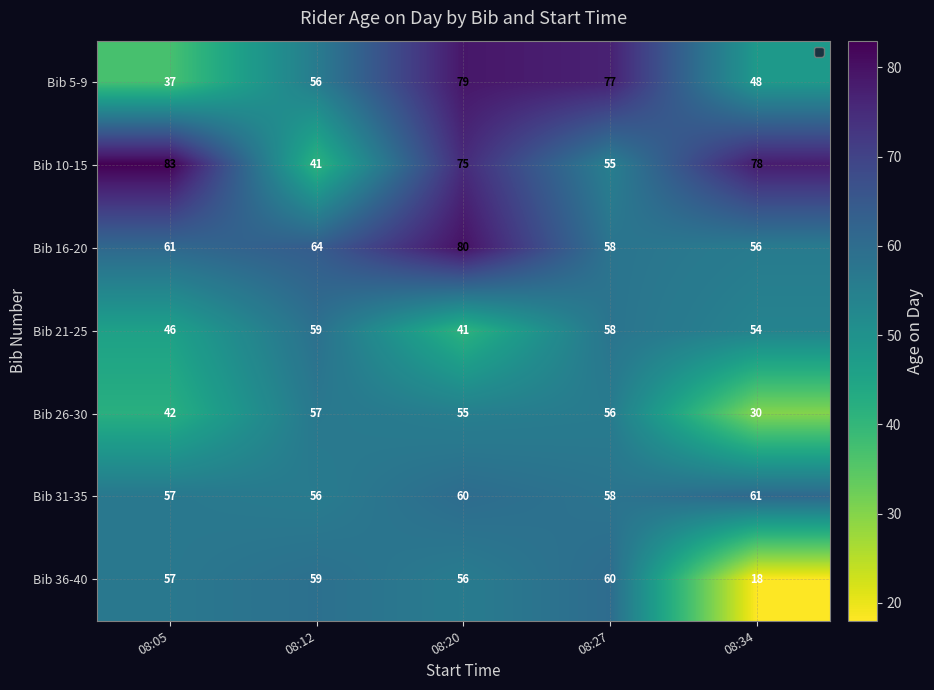

What is the spread (max minus min) of values at 08:12?

23